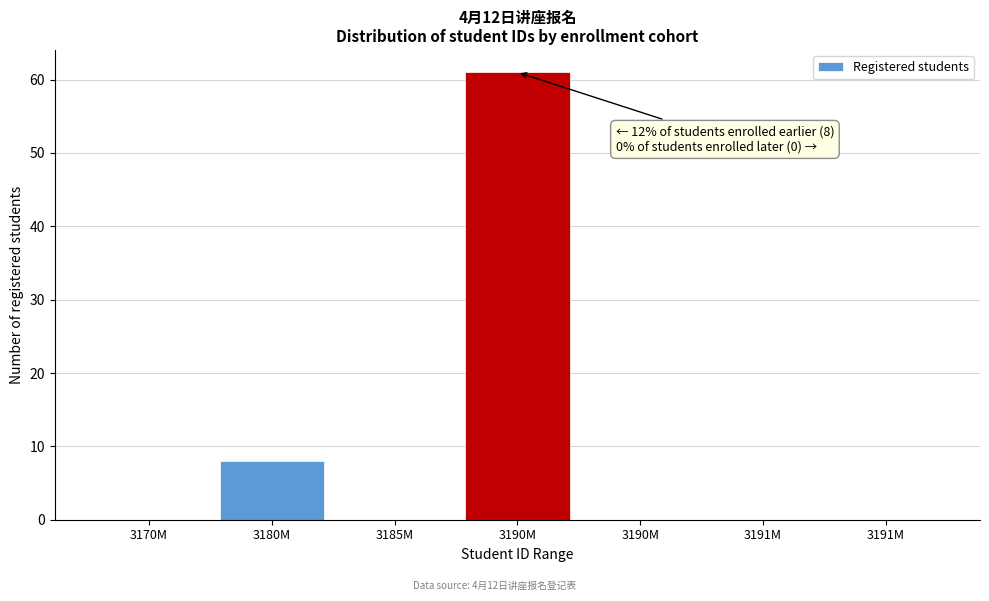

How many data points does each series have?

7